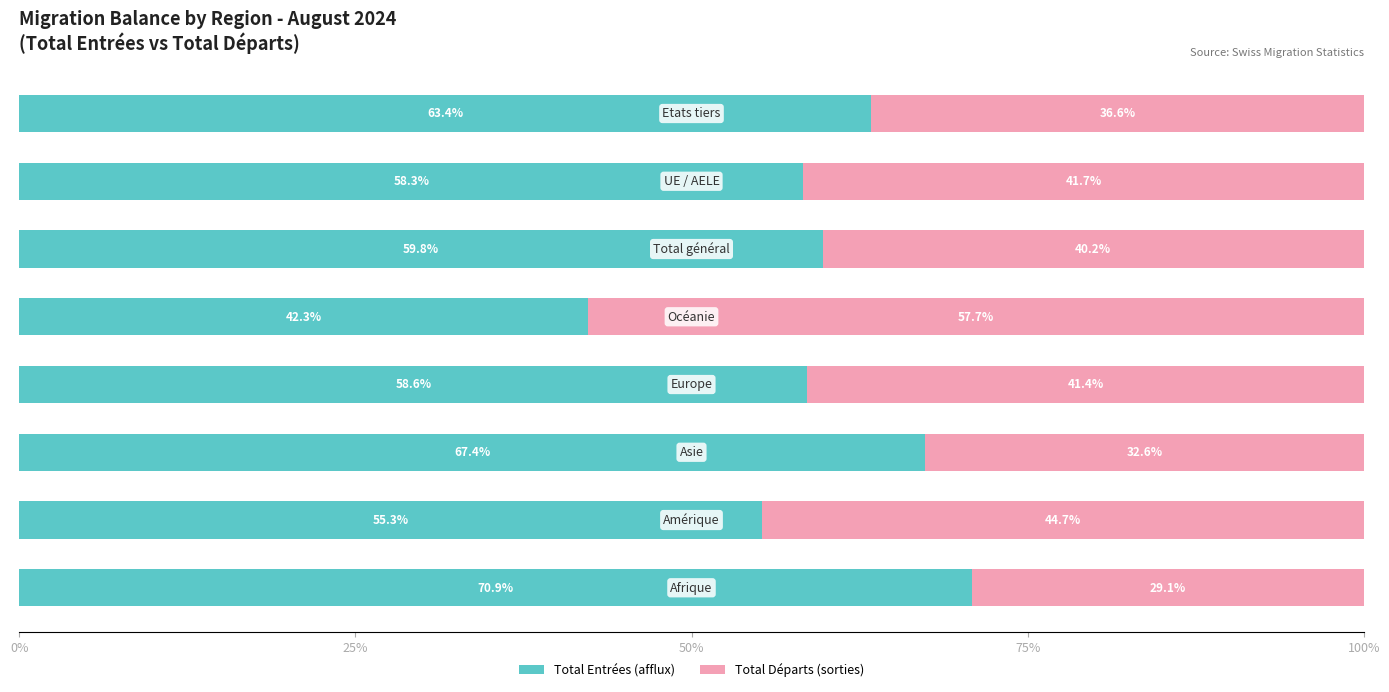

How many series are shown in this chart?

2